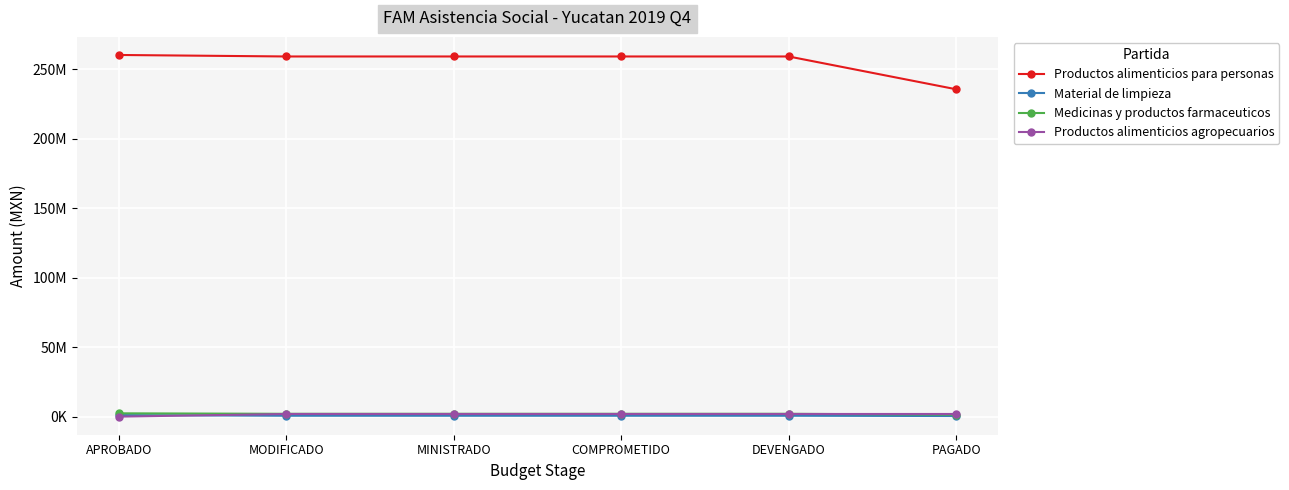

The Productos alimenticios para personas series shows 259021583.6 at COMPROMETIDO. True or false?

True